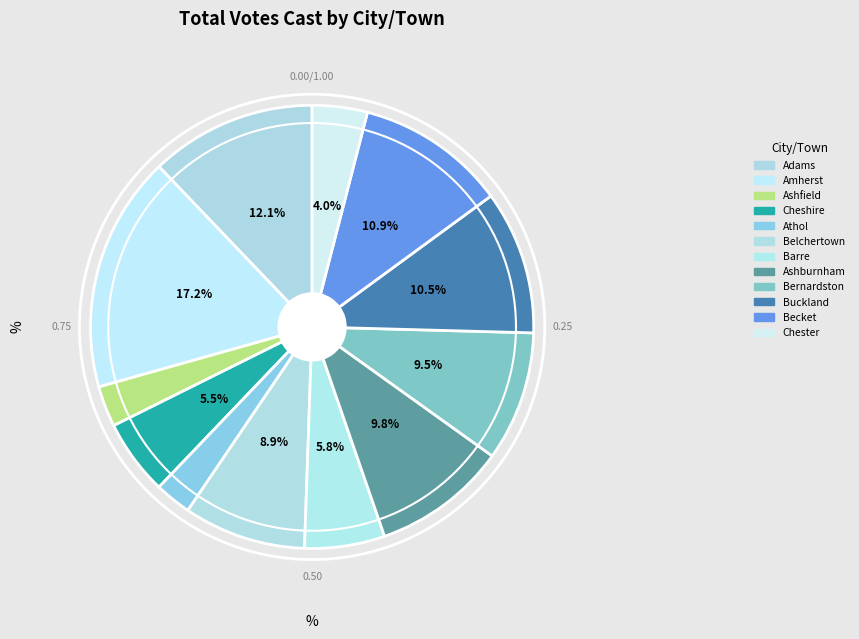

What is the largest slice in the pie chart?

Amherst